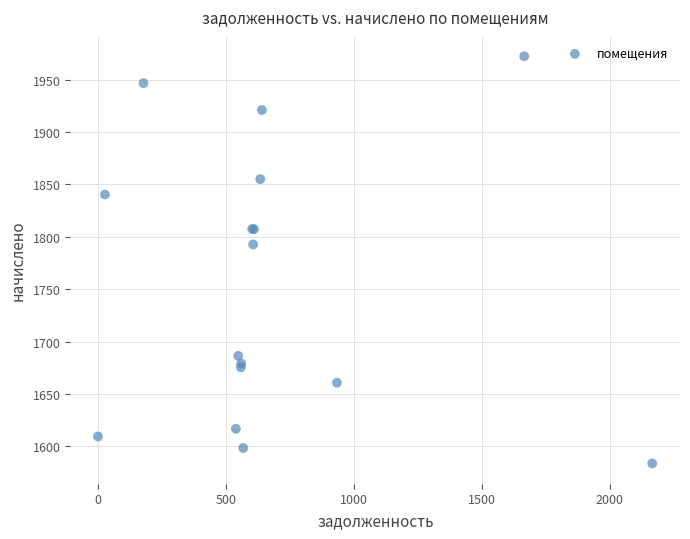

What Y value in the scatter plot is closest to 1778?

1792.7